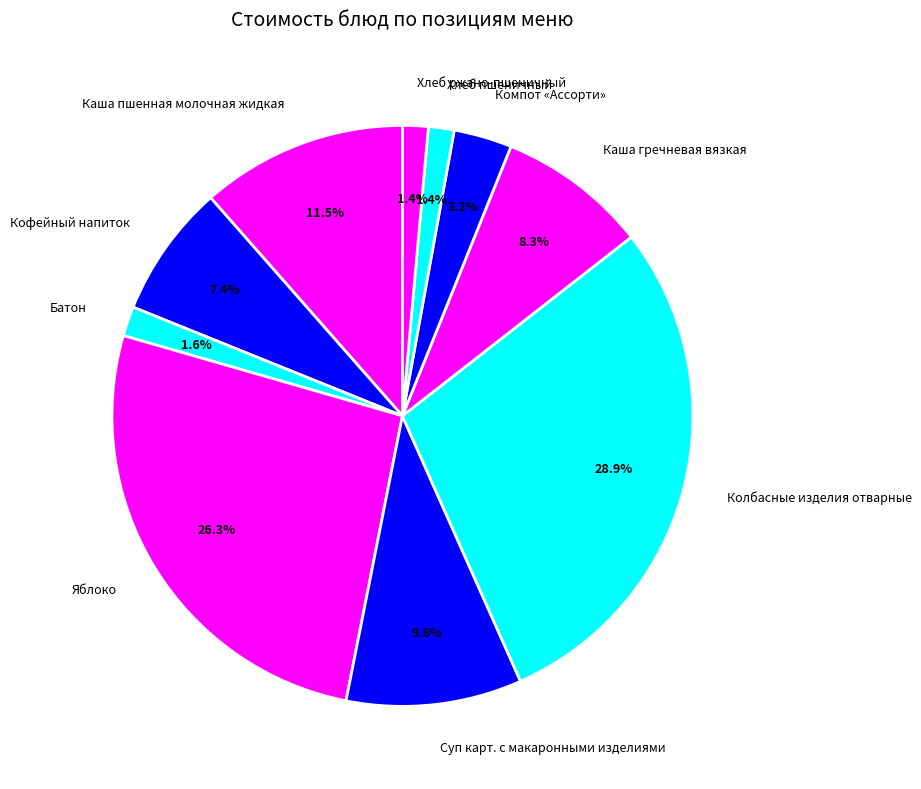

How many segments does this pie chart have?

10